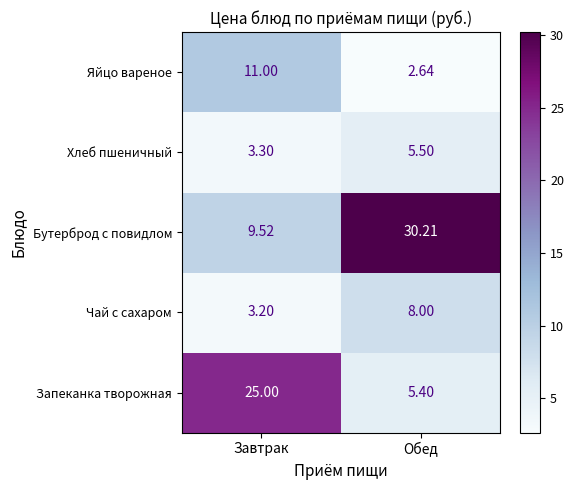

Which category has the highest value across all series?

Обед